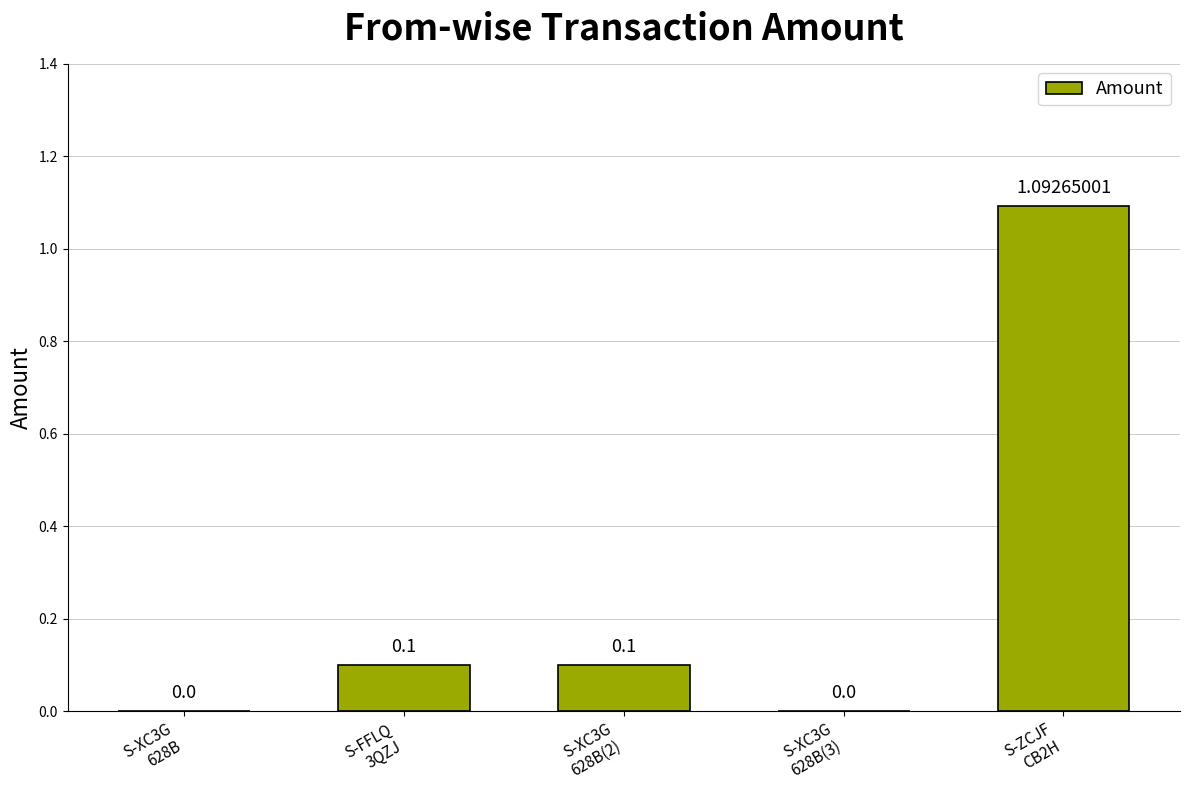

How many series are shown in this chart?

1